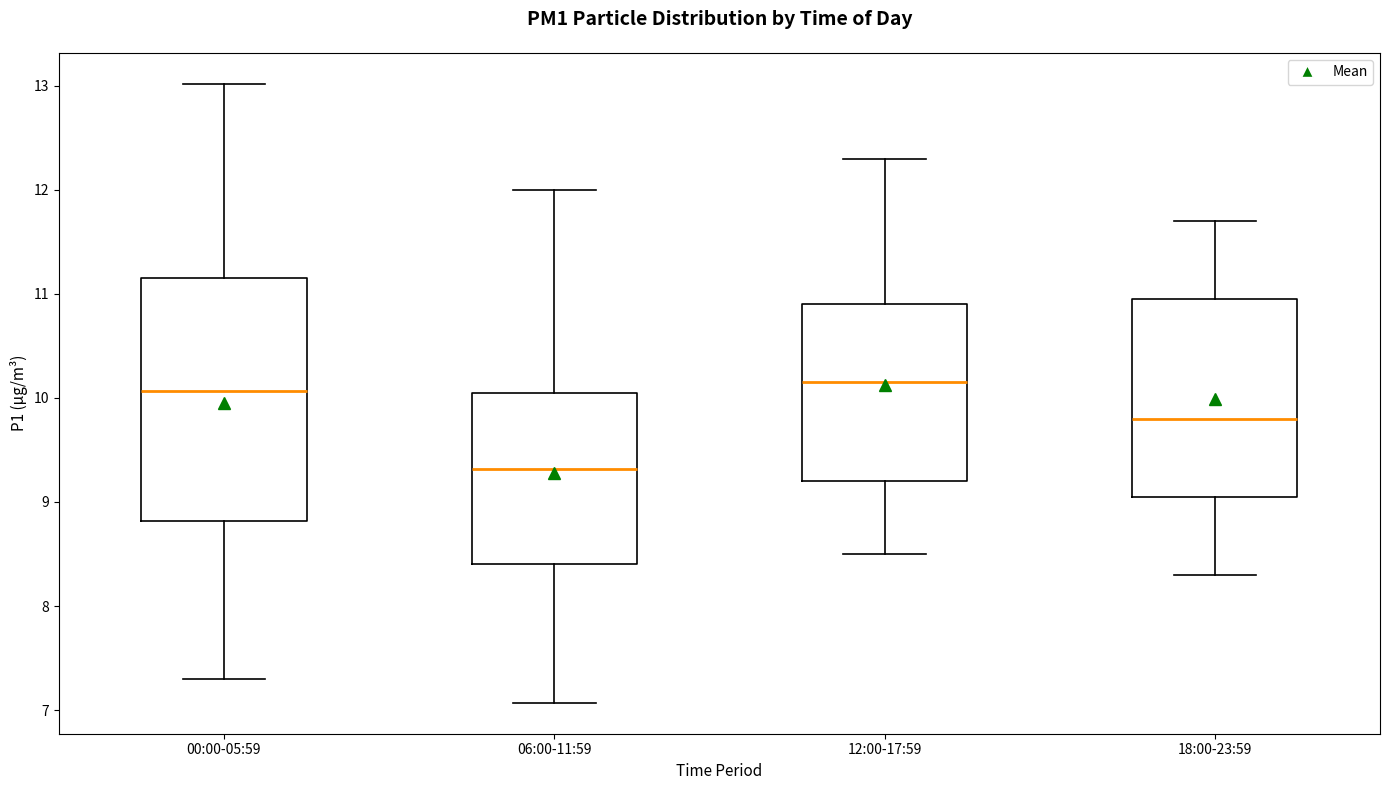

Reading left to right, transcribe this box plot: for each box, give where its median line is, the range the box spans, and where its two whiskers end, as read against the y-axis. The values are not printed on the chart, so give them approximately, as read against the axis.

00:00-05:59: median 10.1, box 8.8 to 11.2, whiskers 7.3 to 13.0
06:00-11:59: median 9.3, box 8.4 to 10.1, whiskers 7.1 to 12.0
12:00-17:59: median 10.2, box 9.2 to 10.9, whiskers 8.5 to 12.3
18:00-23:59: median 9.8, box 9.1 to 11.0, whiskers 8.3 to 11.7